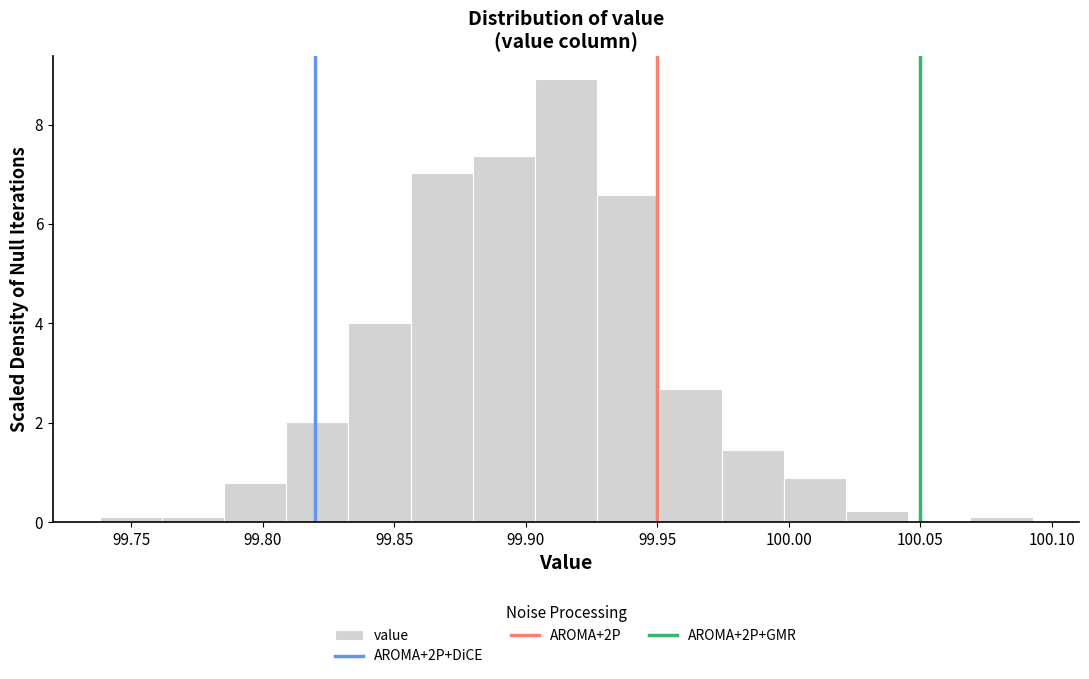

Reading left to right, list every bar in this chart as the range it spans on the x-axis followed by its height. Neither the bar edges nor the heights are printed on the chart, so give them approximately, as read against the axes.

99.740 to 99.760: under 0.2
99.760 to 99.785: under 0.2
99.785 to 99.810: 0.8
99.810 to 99.835: 2.0
99.835 to 99.855: 4.0
99.855 to 99.880: 7.0
99.880 to 99.905: 7.4
99.905 to 99.925: 9.0
99.925 to 99.950: 6.6
99.950 to 99.975: 2.6
99.975 to 100.000: 1.4
100.000 to 100.020: 0.8
100.020 to 100.045: 0.2
100.045 to 100.070: 0
100.070 to 100.095: under 0.2